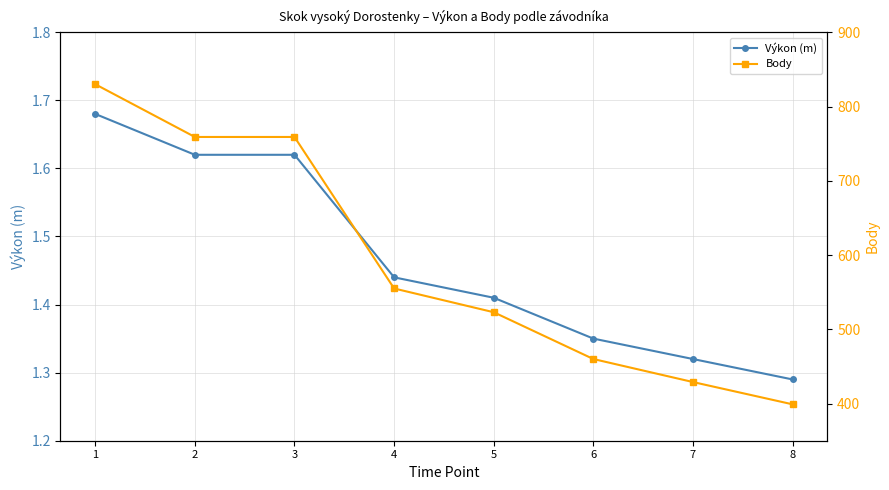

Which label corresponds to the largest value in the chart?

1